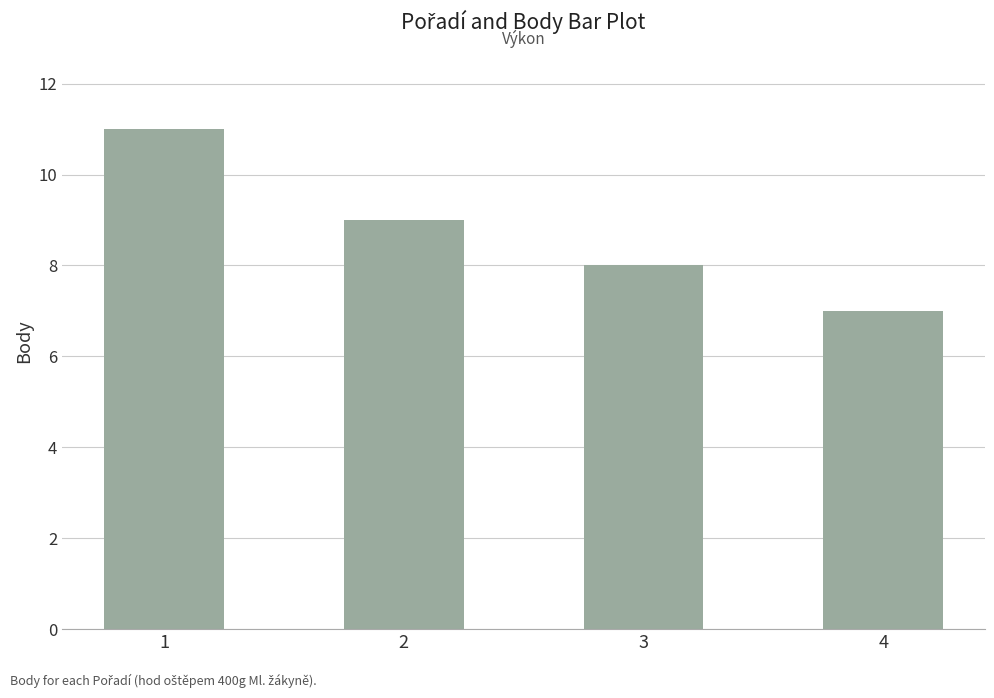

Reading right to left, what are all the values shown in this chart?

4=7	3=8	2=9	1=11